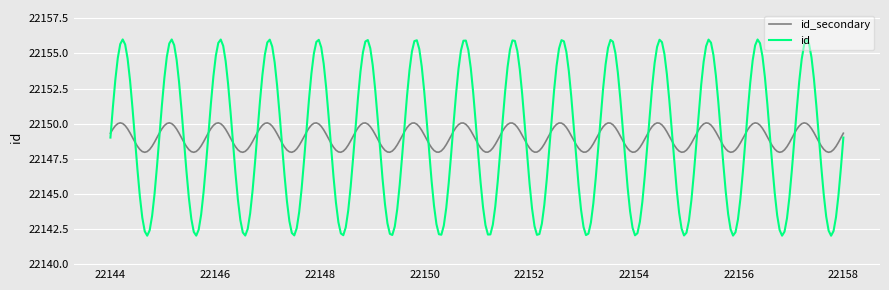

What is the smallest value displayed?

22142.0